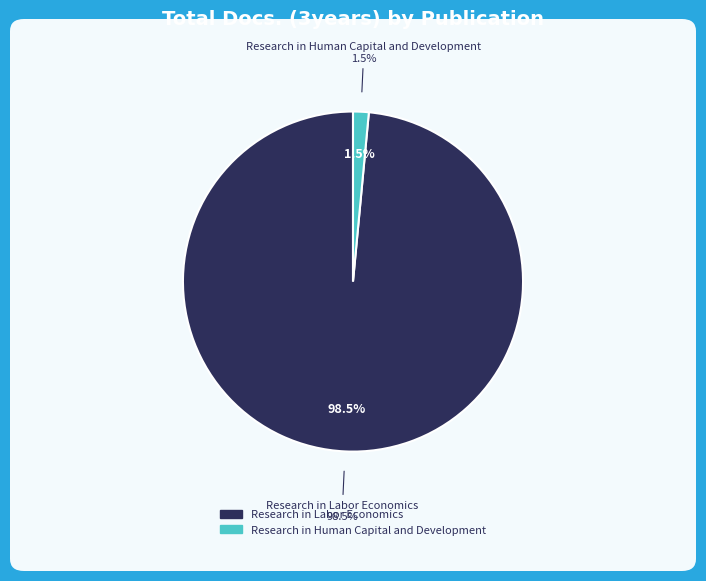

Which slice is the largest?

Research in Labor Economics